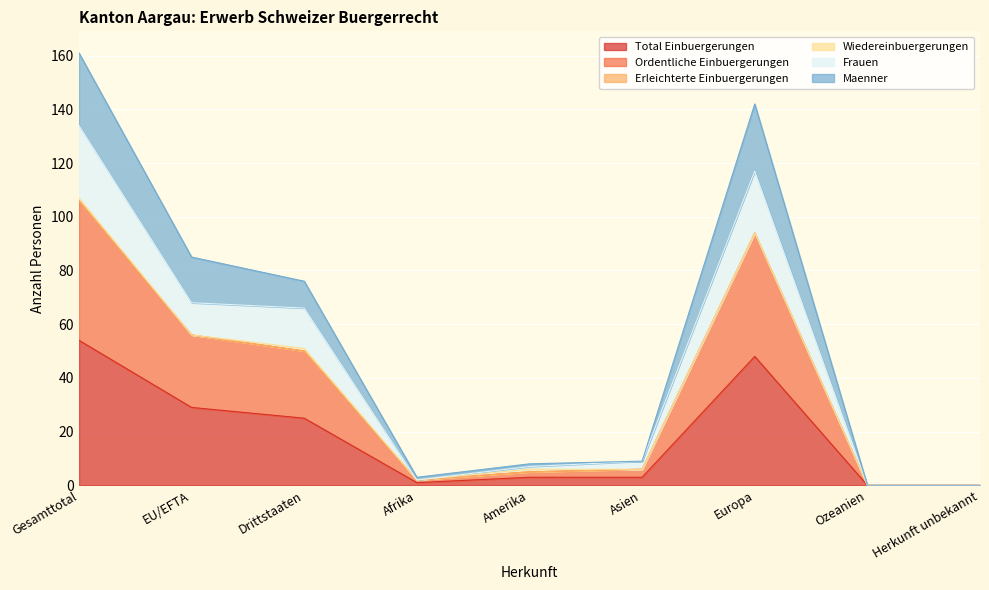

True or false: Total Einbuergerungen and Frauen intersect in this chart.

False